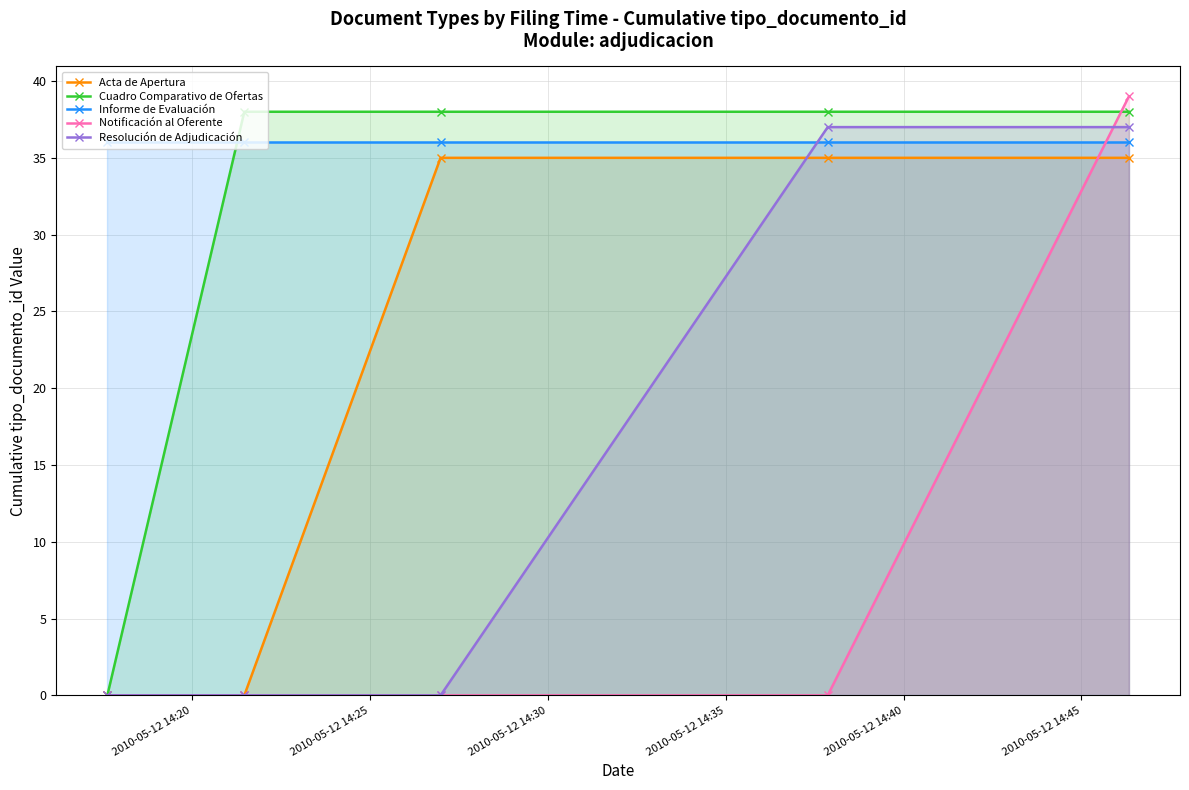

What is the value of the Resolución de Adjudicación point at the 5th from the left?

37